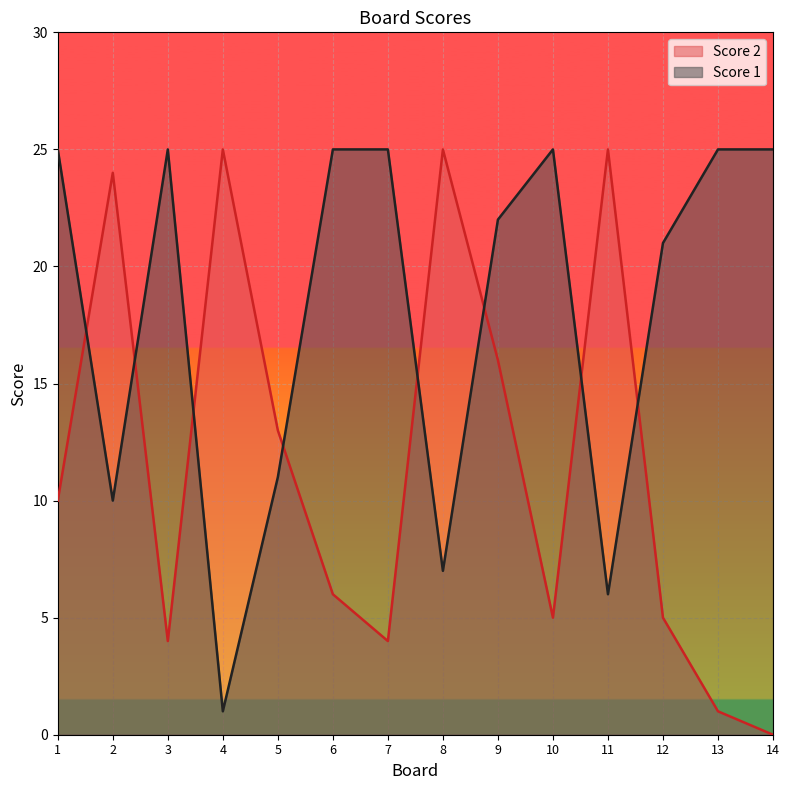

Count the number of data series in this chart.

2